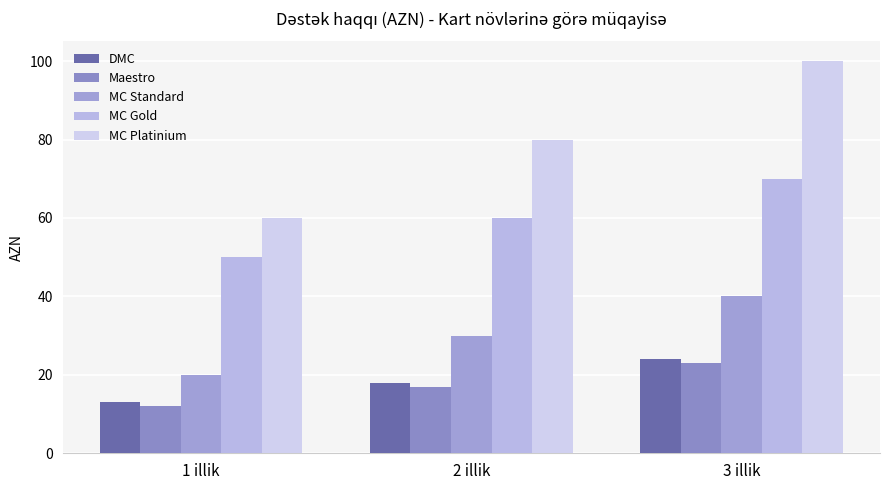

At which label does MC Standard first exceed 30?

3 illik